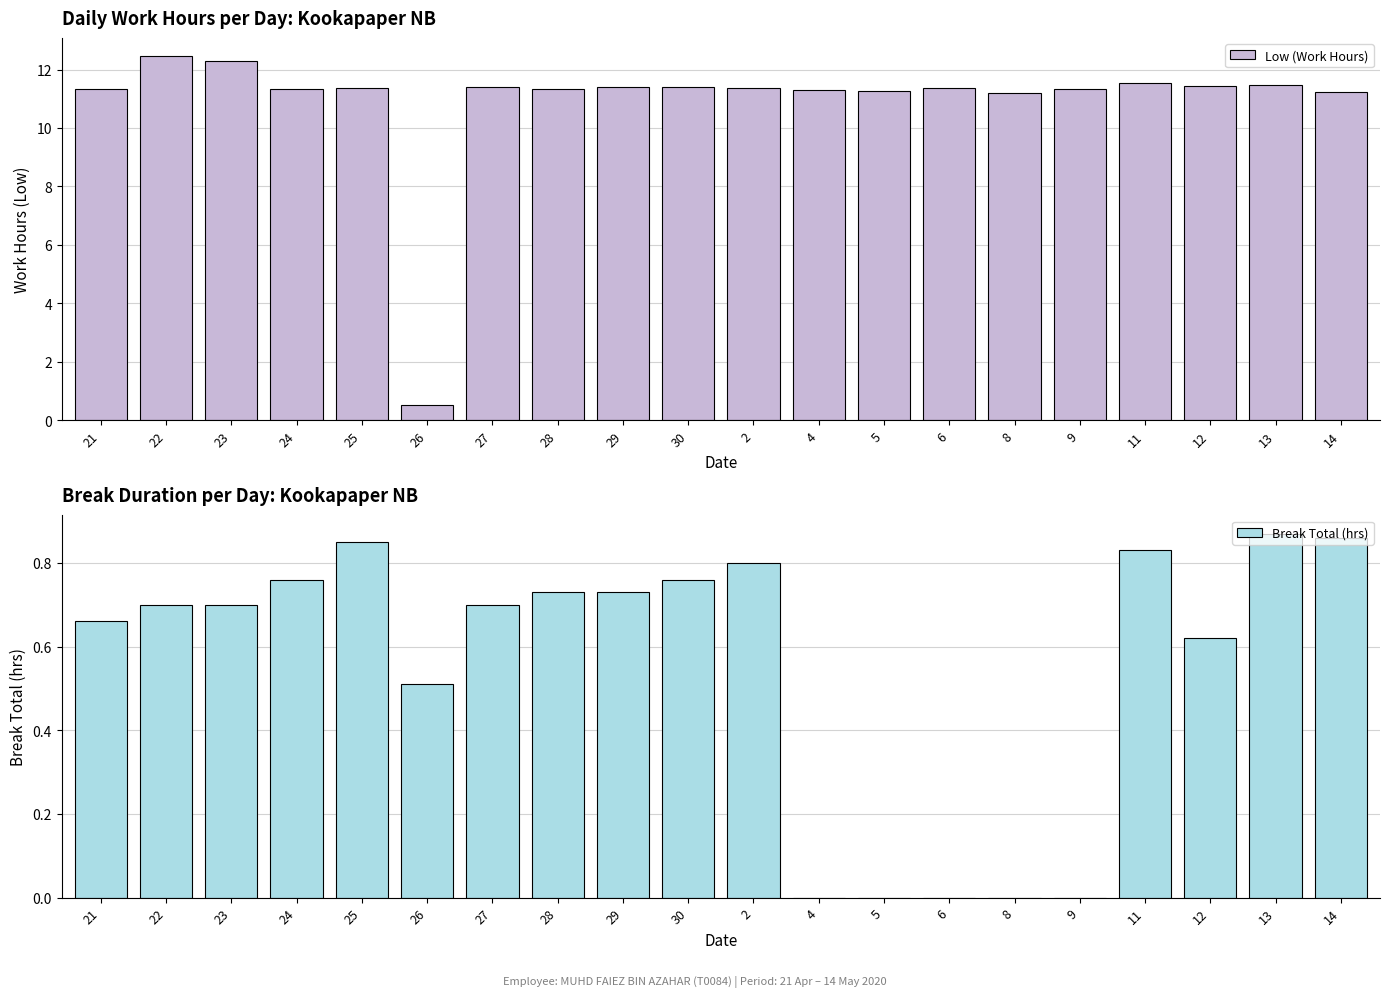

How many distinct data groups are displayed?

2